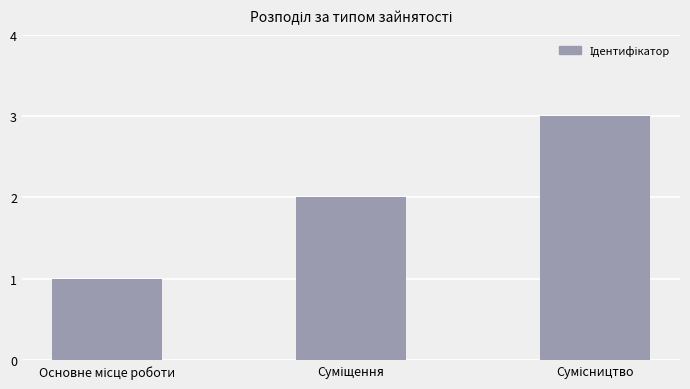

What is the sum of all values?

6